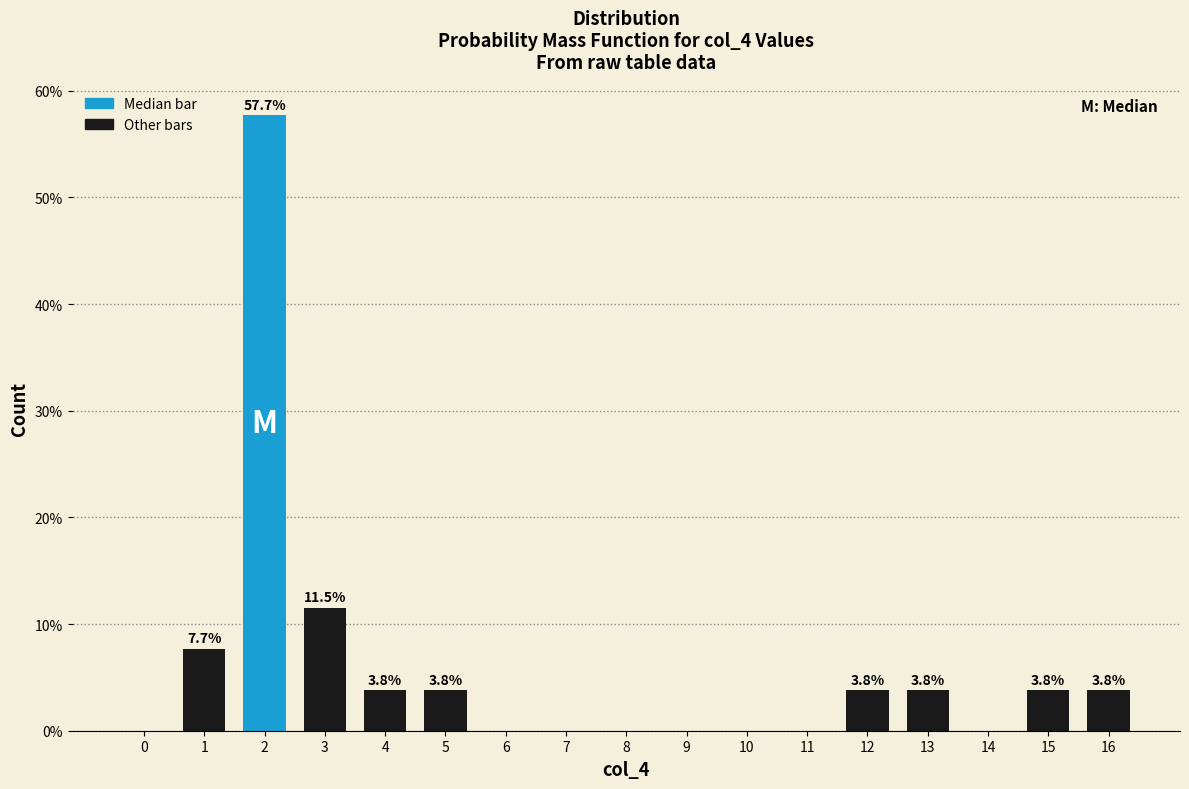

Reading left to right, transcribe all the data shown in this chart.

0=0.0	1=7.7	2=57.7	3=11.5	4=3.8	5=3.8	6=0.0	7=0.0	8=0.0	9=0.0	10=0.0	11=0.0	12=3.8	13=3.8	14=0.0	15=3.8	16=3.8